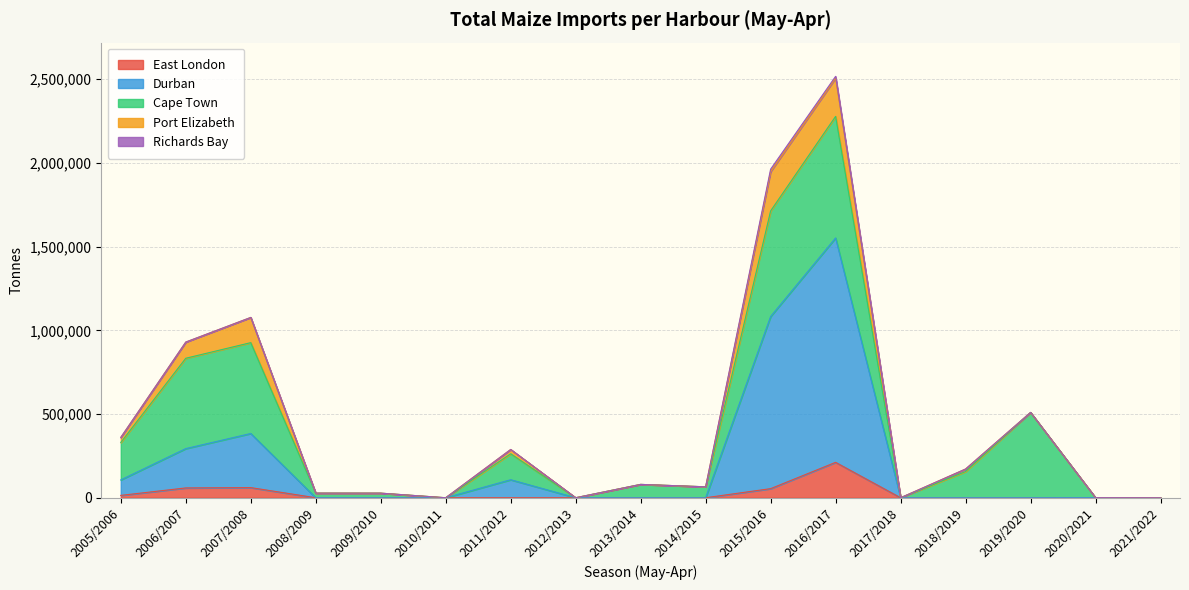

True or false: East London and Richards Bay cross at least once.

False